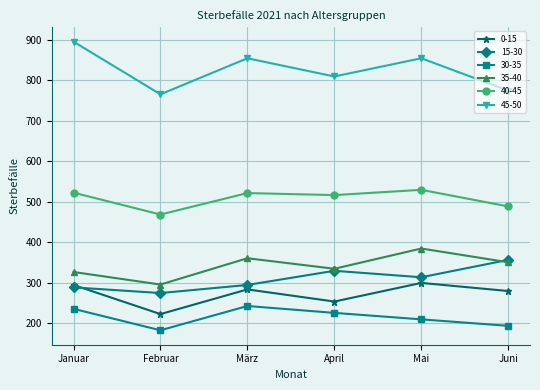

Is this an area chart (filled region under the line)?

No